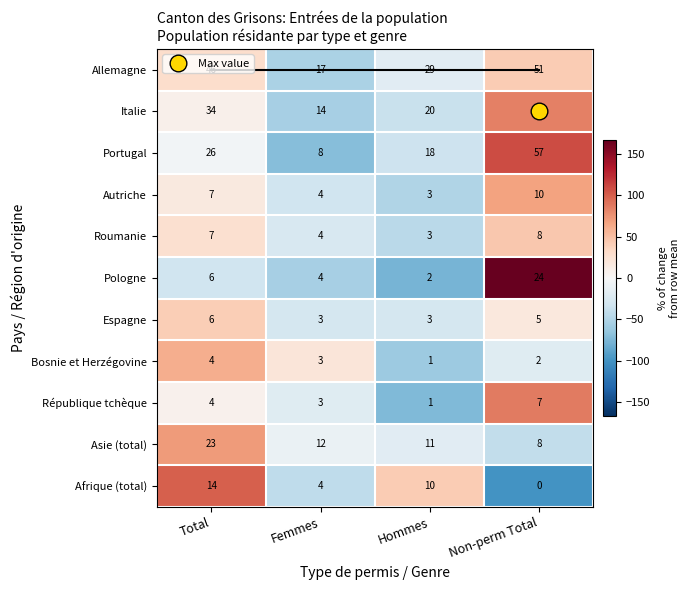

At which category is the sum across all series the highest?

Non-perm Total